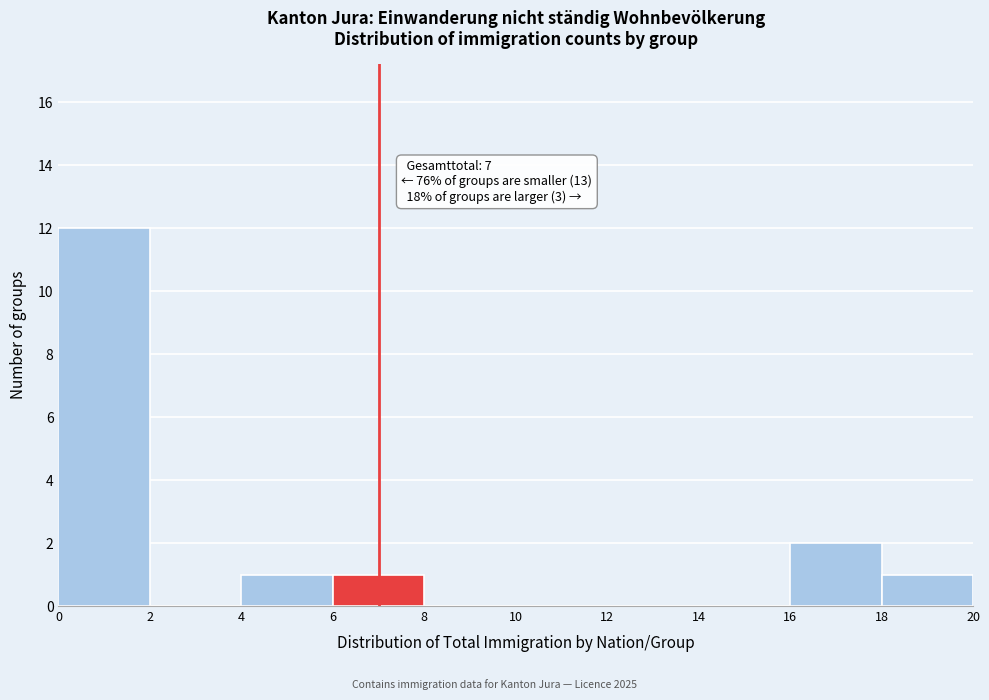

Over which range of the x-axis is the bar tallest?

0 to 2